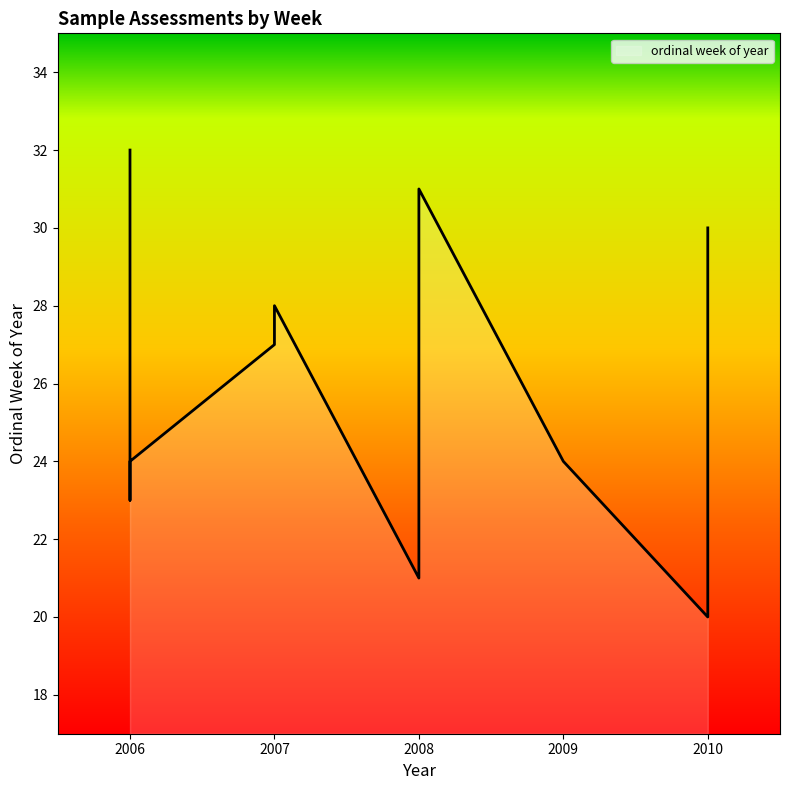

Rank the categories by value from lowest to highest.

2010, 2008, 2006, 2009, 2006, 2007, 2007, 2010, 2008, 2006